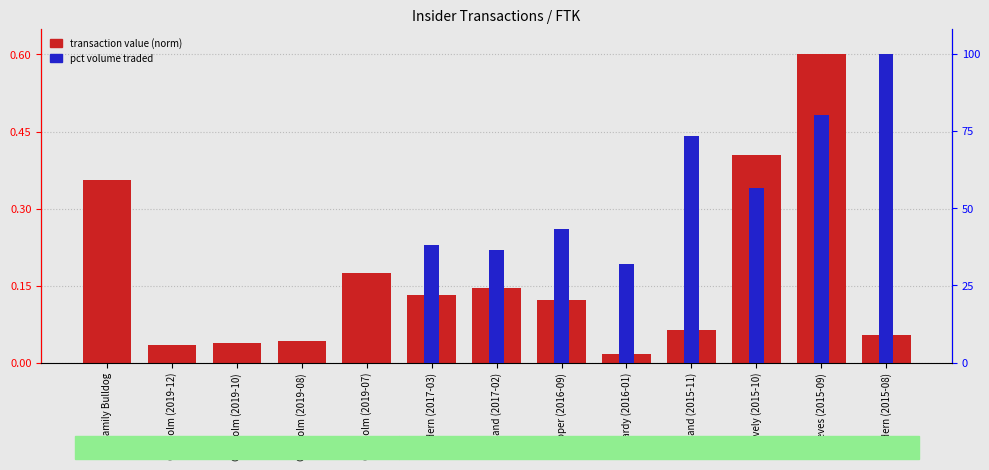

List the series in order of their peak value, highest first.

pct volume traded, transaction value (norm)